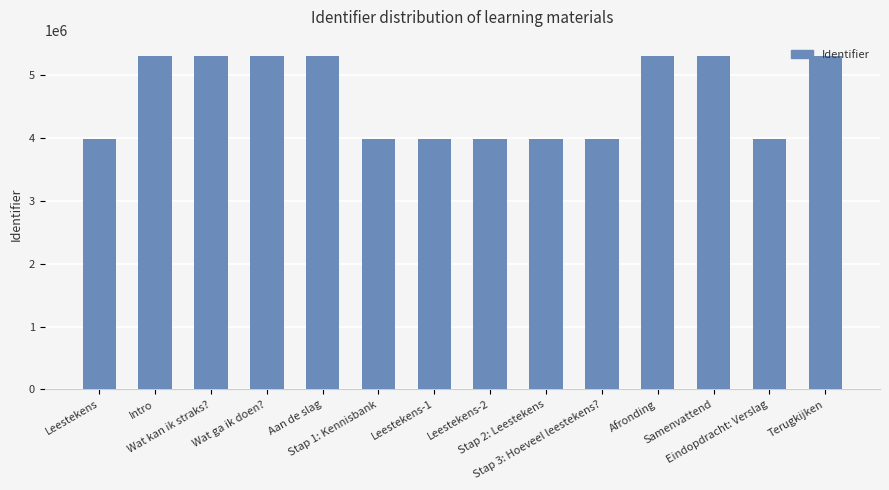

What is the difference between the second highest and minimum values?

1316052